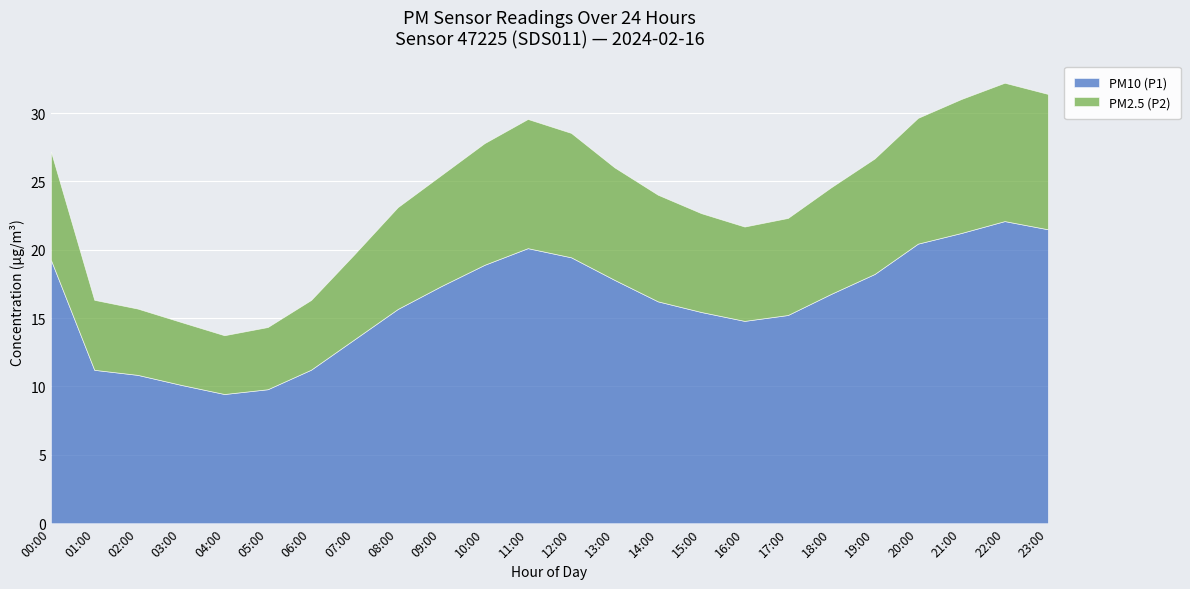

Rank the categories by PM2.5 (P2) value from lowest to highest.

04:00, 05:00, 03:00, 02:00, 06:00, 01:00, 07:00, 16:00, 17:00, 15:00, 08:00, 14:00, 18:00, 00:00, 09:00, 13:00, 19:00, 10:00, 12:00, 20:00, 11:00, 21:00, 23:00, 22:00